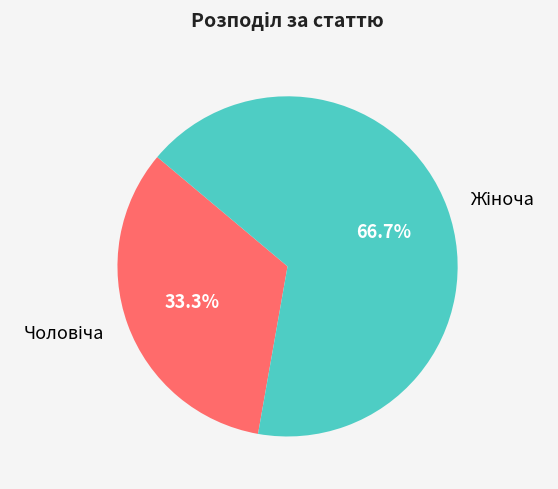

To the nearest percent, what is the difference between the largest and smallest slice percentages?

33%